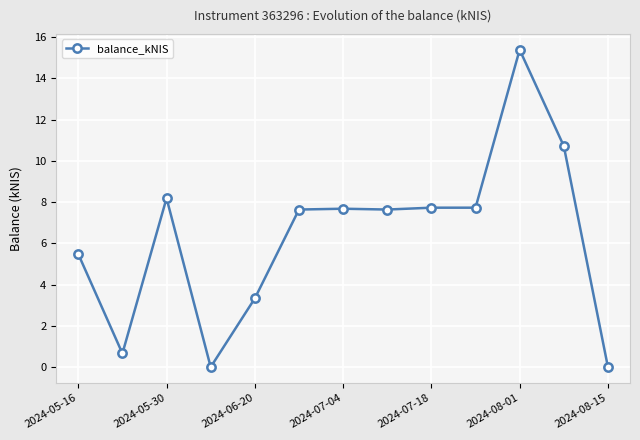

How many distinct data groups are displayed?

1